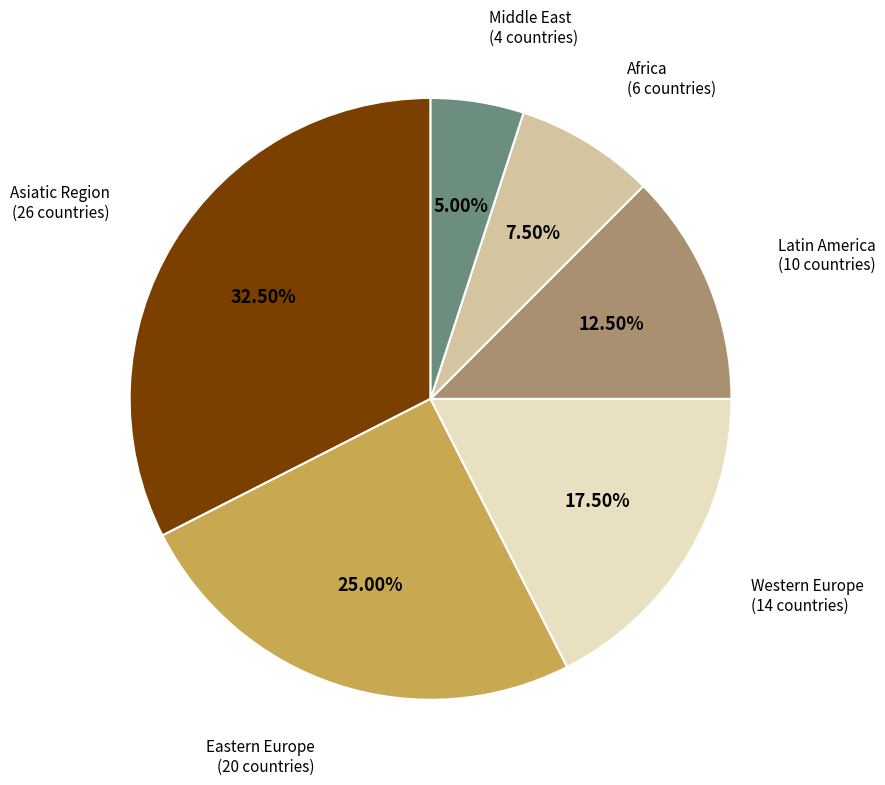

To the nearest percent, what is the average slice percentage?

17%